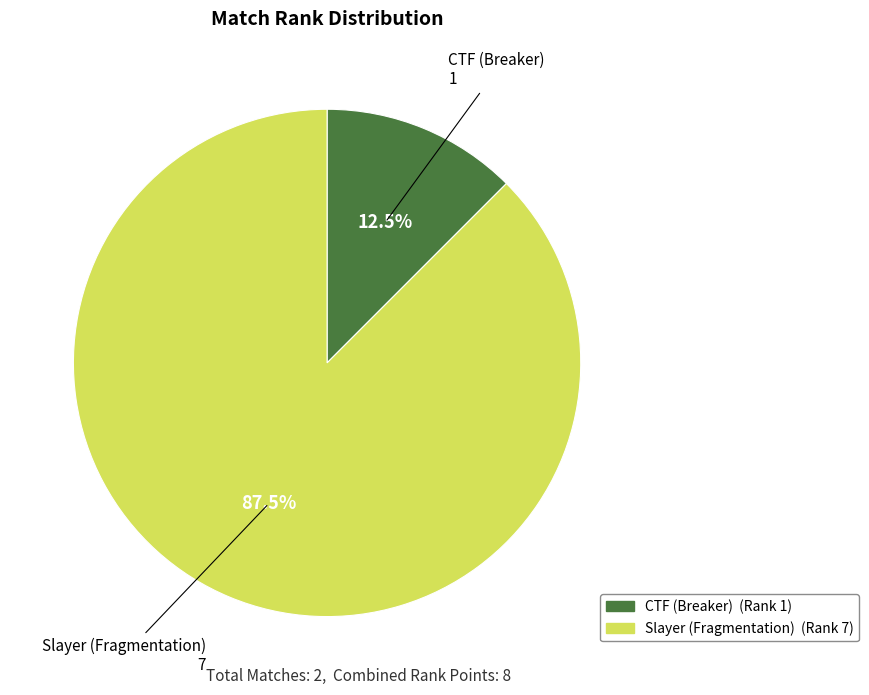

Between CTF (Breaker) and Slayer (Fragmentation), which is larger?

Slayer (Fragmentation)